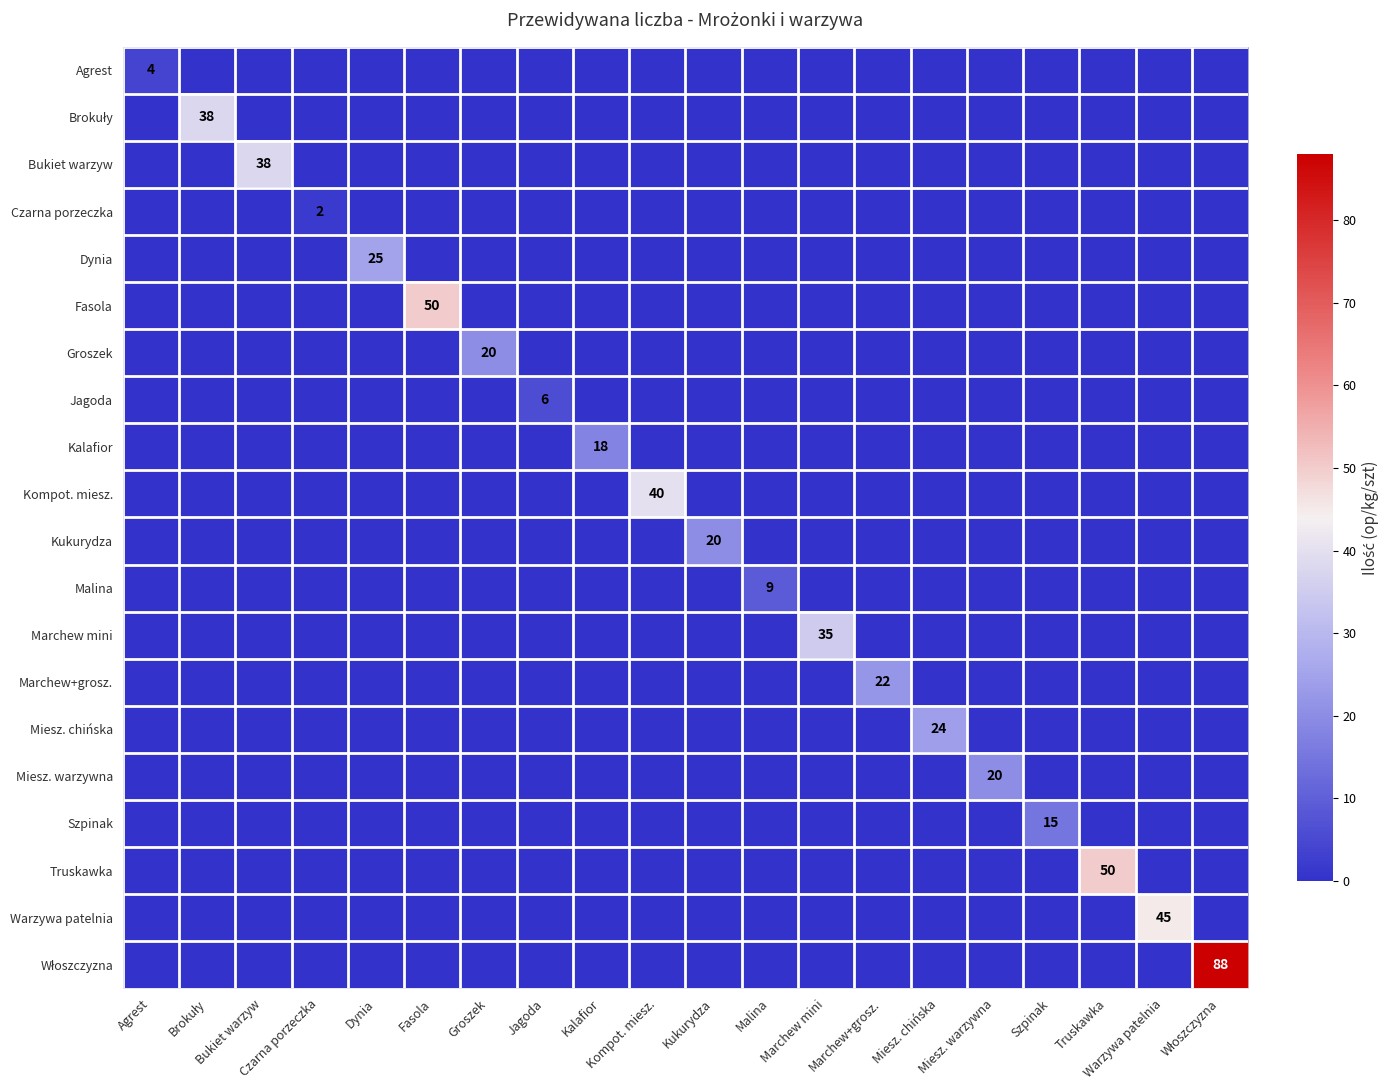

Is the value of Bukiet warzyw at Marchew+grosz. greater than the value of Szpinak at Jagoda?

No